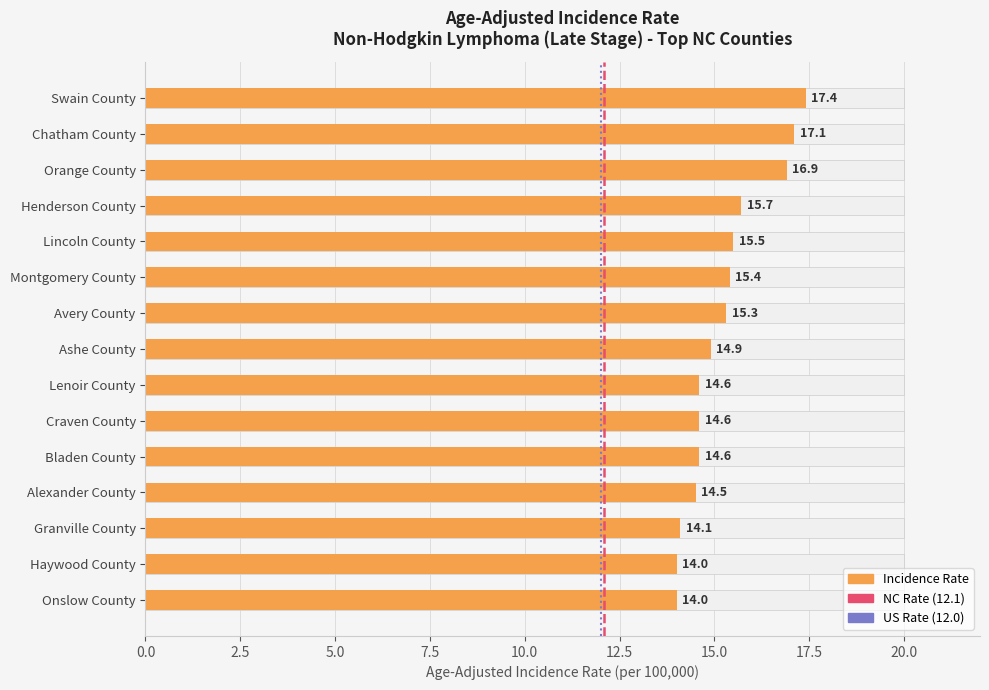

What is the value of the 9th bar from the left?

14.6